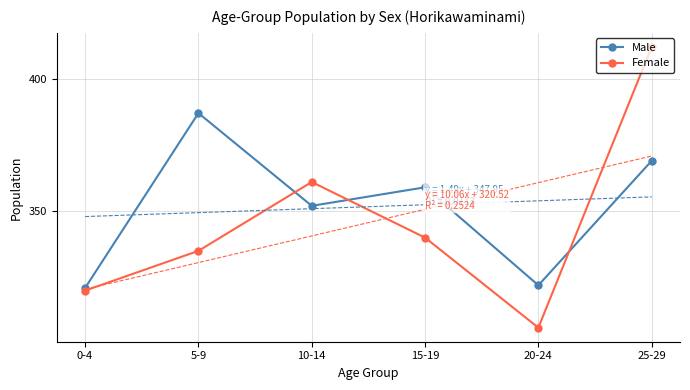

What is the sum of the Female values at 0-4 and 10-14?

681